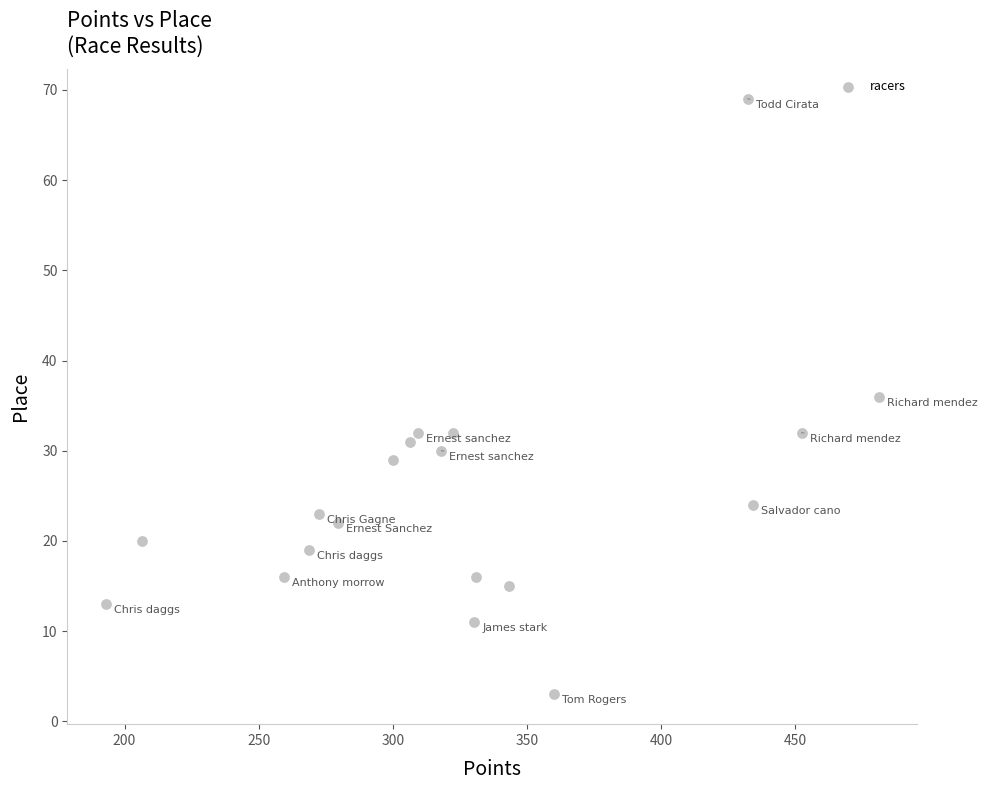

What is the range of Y values (max minus min)?

66